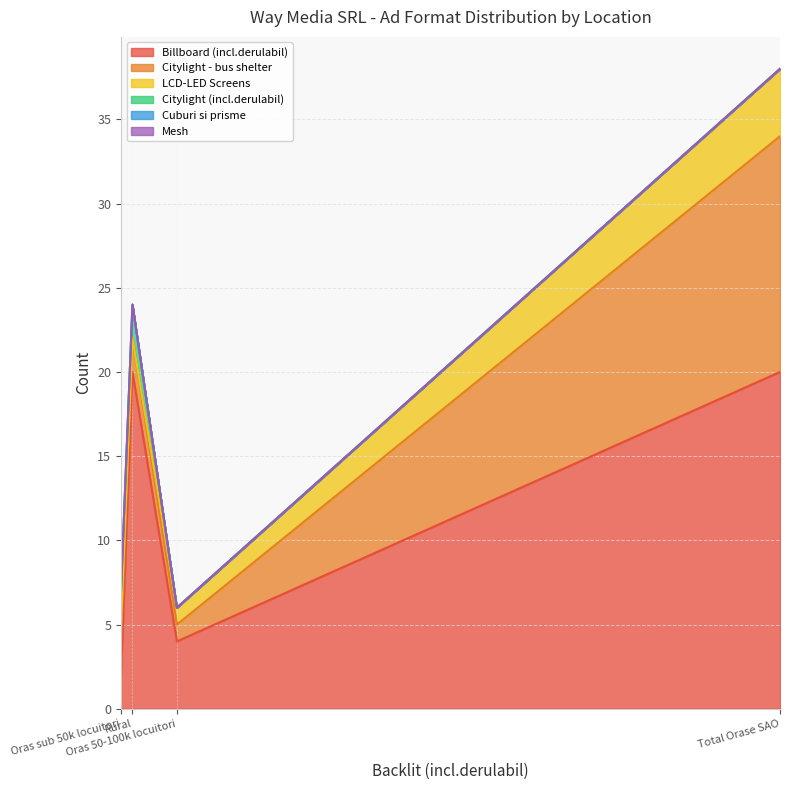

Between Total Orase SAO and Rural, which is larger?

Total Orase SAO